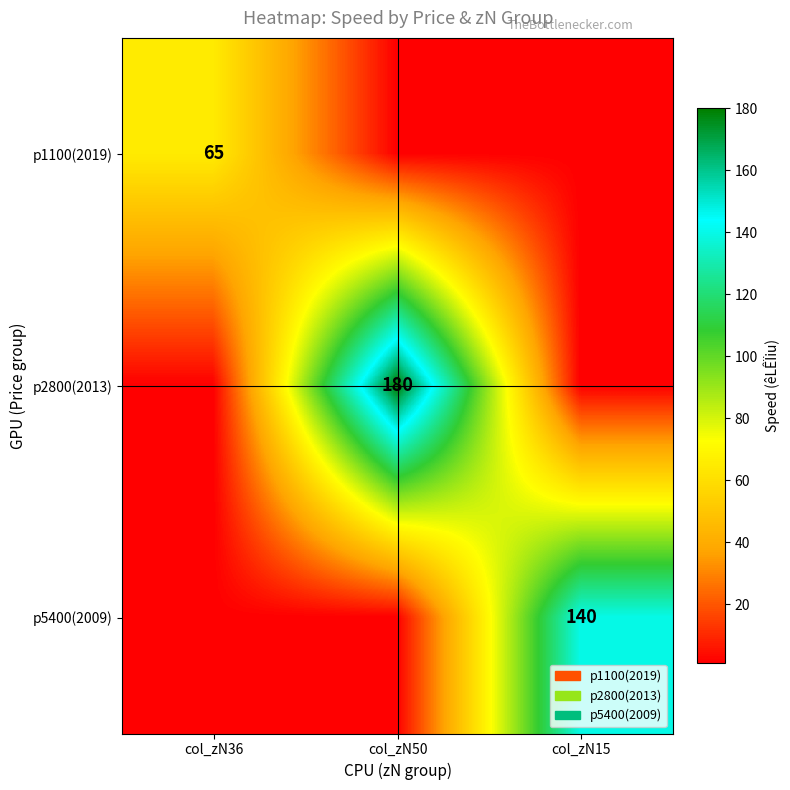

The value of p5400(2009) at col_zN15 is 140. True or false?

True